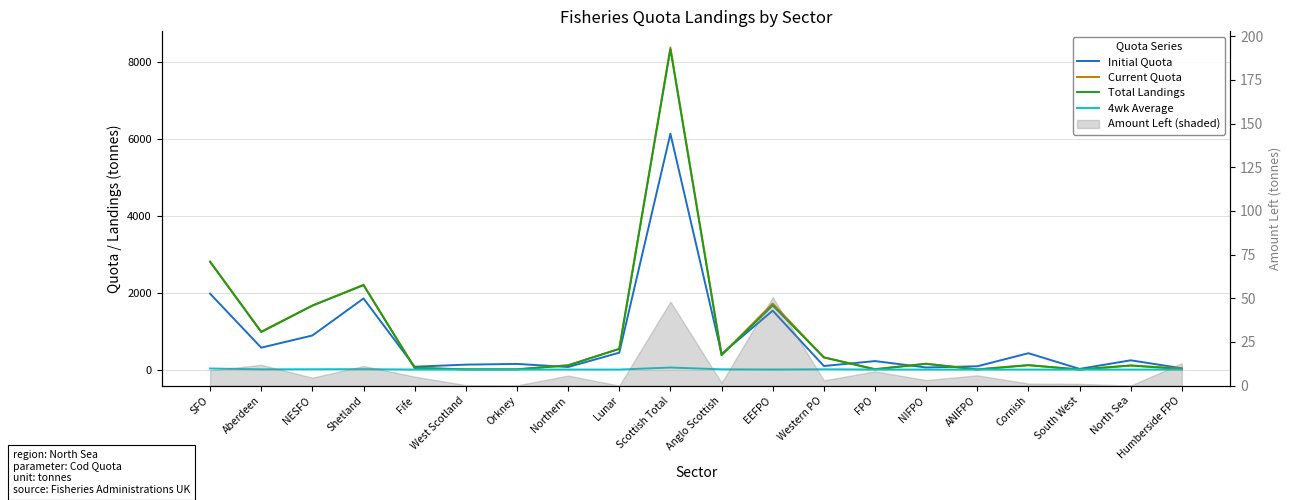

Which category has the lowest value across all series?

West Scotland